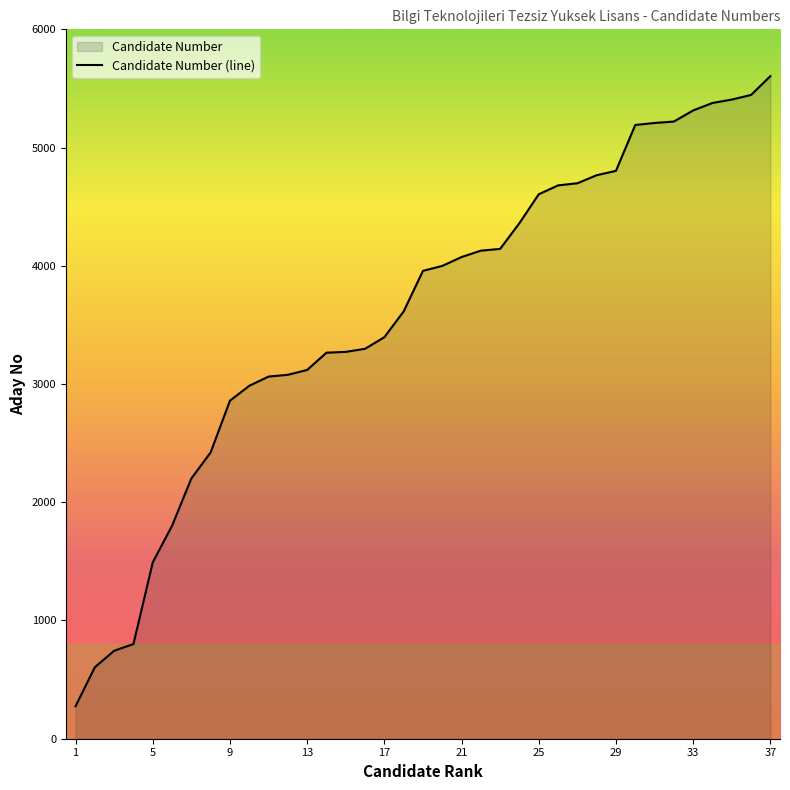

What is the minimum value shown in the chart?

275